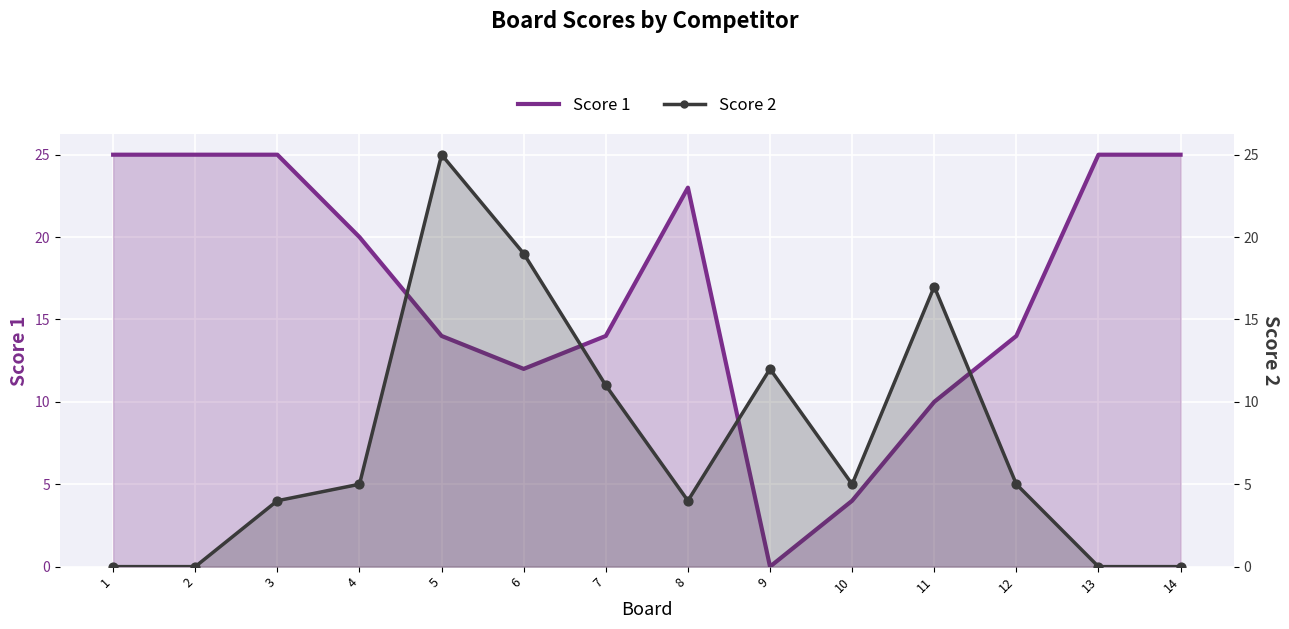

Is the value of Score 2 at 3 greater than the value of Score 1 at 5?

No